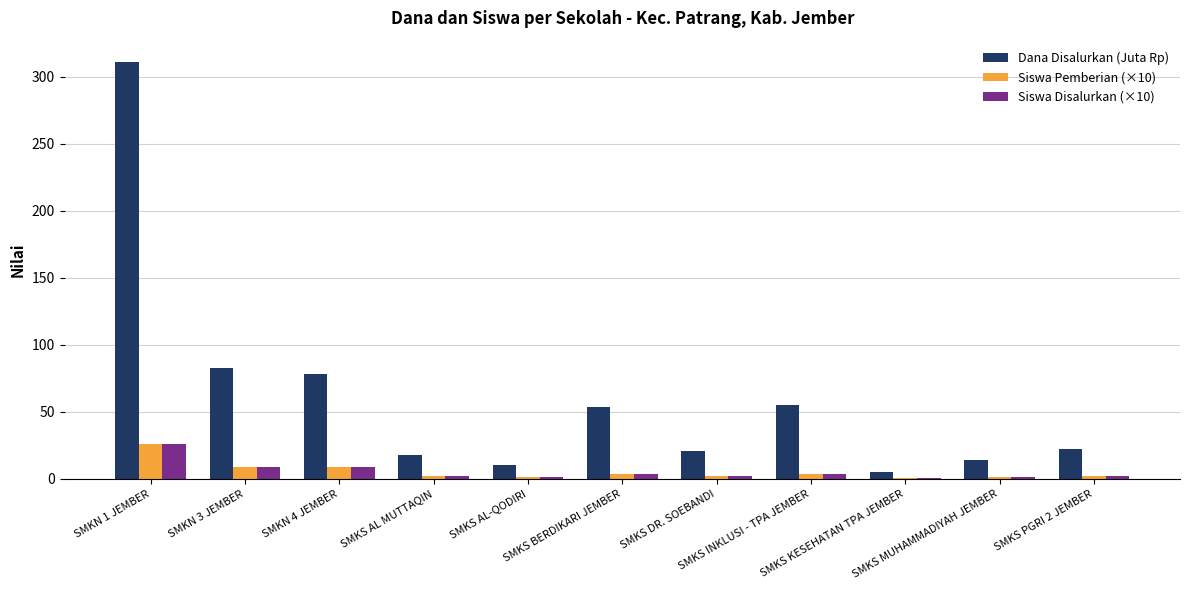

Which series has the largest total across all categories?

Dana Disalurkan (Juta Rp)